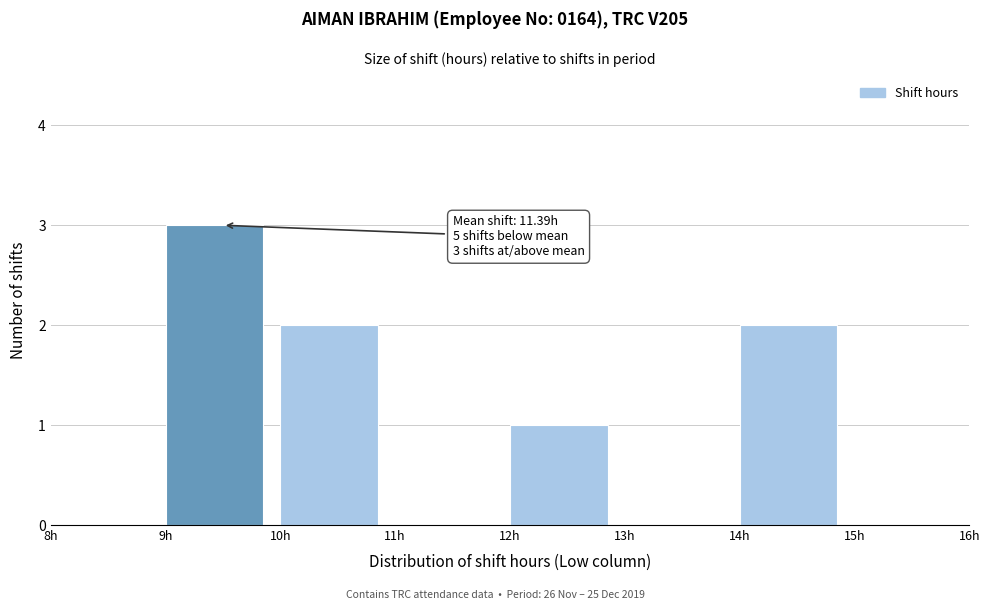

Over which range of the x-axis is the bar tallest?

9 to 10